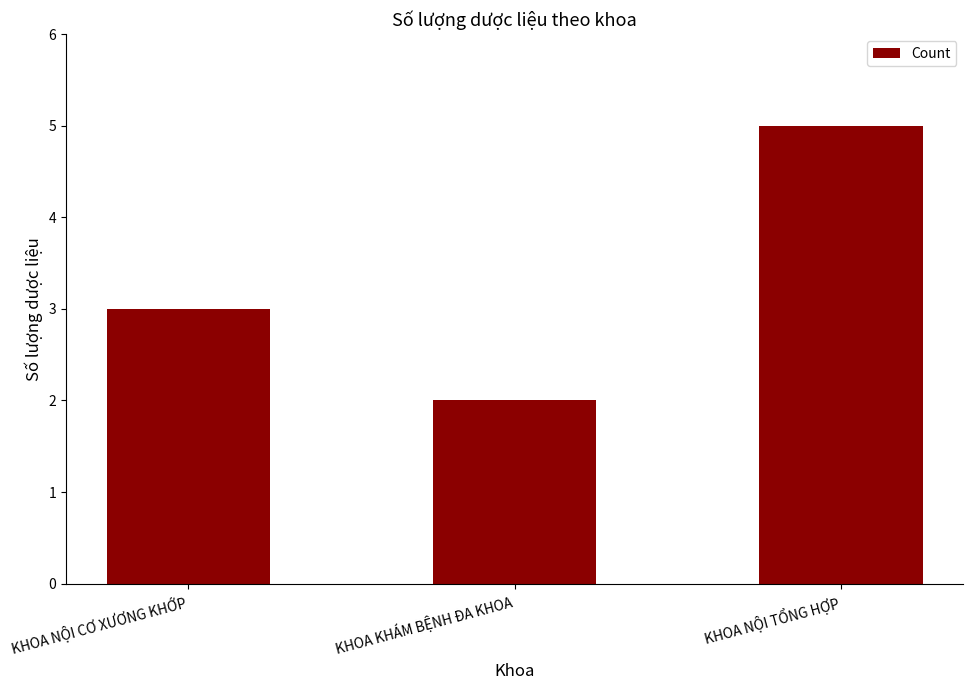

How many categories are shown in the chart?

3